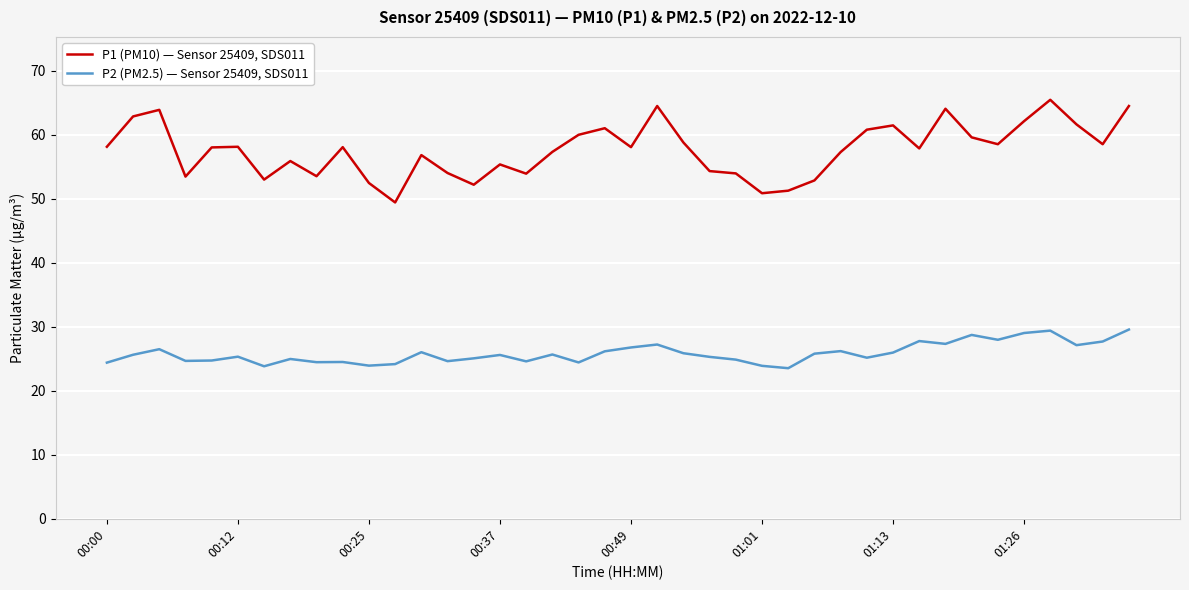

Rank the series by their maximum value, from highest to lowest.

P1 (PM10) — Sensor 25409, SDS011, P2 (PM2.5) — Sensor 25409, SDS011